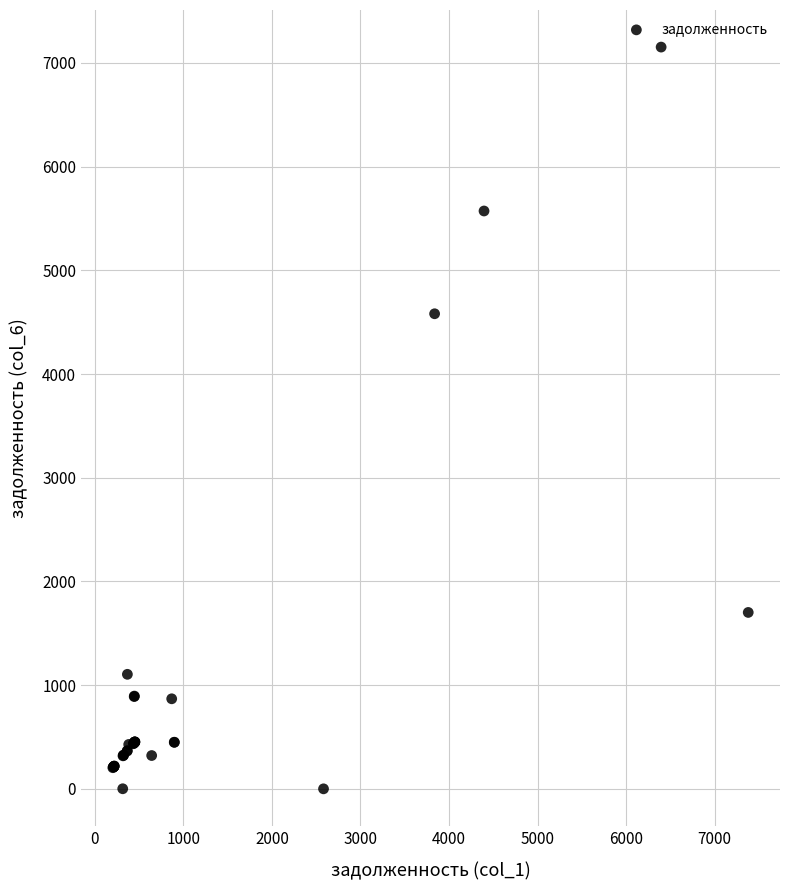

What Y value in the scatter plot is closest to 3576?

4581.1